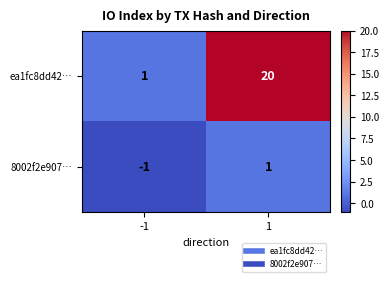

Which series has the widest spread of values?

ea1fc8dd42…